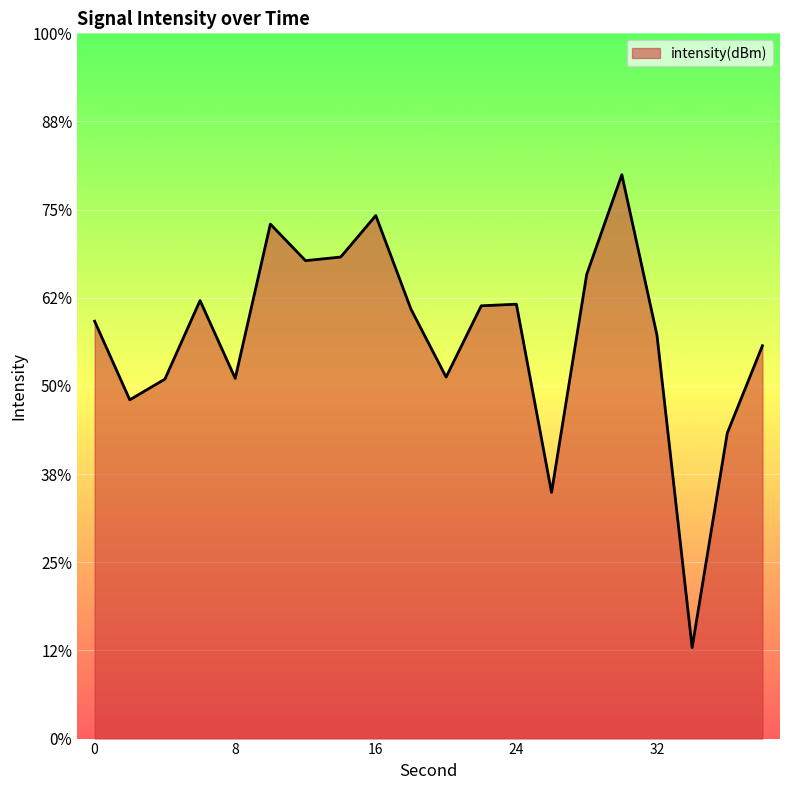

Count the number of categories in the chart.

20